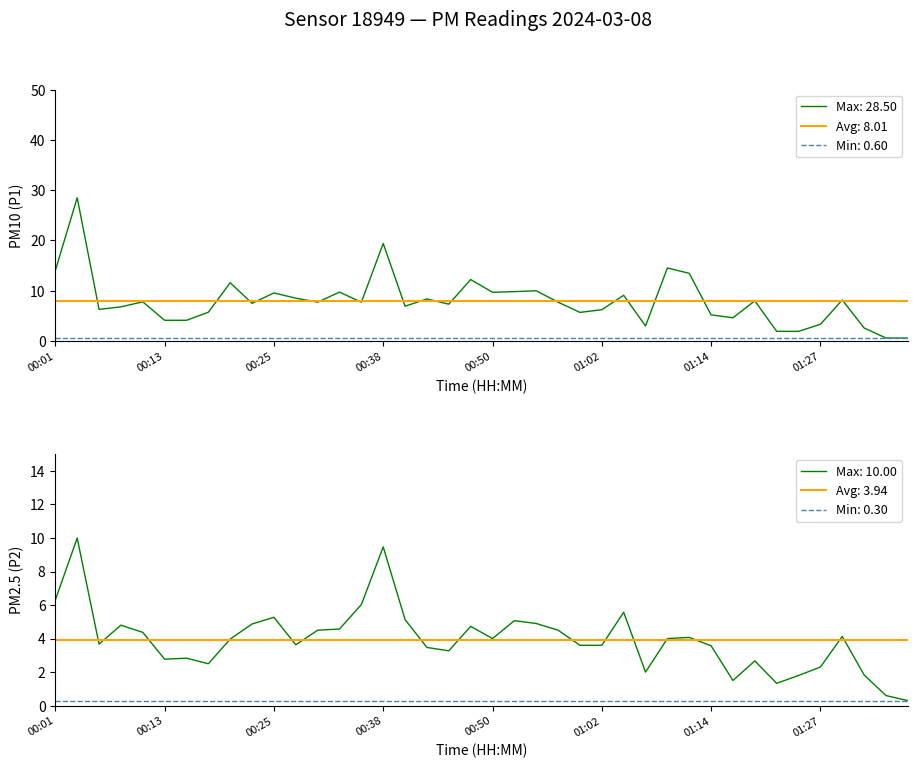

What is the minimum value shown in the chart?

0.3